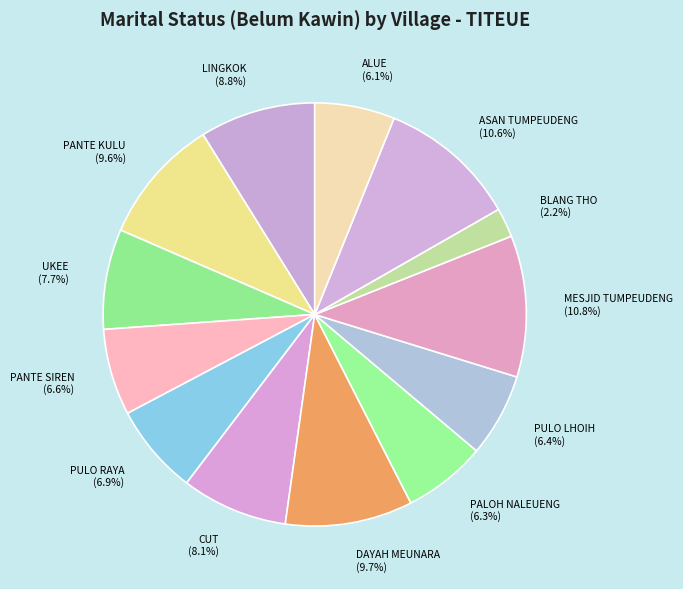

Do PANTE KULU and PANTE SIREN together represent more than half of the pie?

No